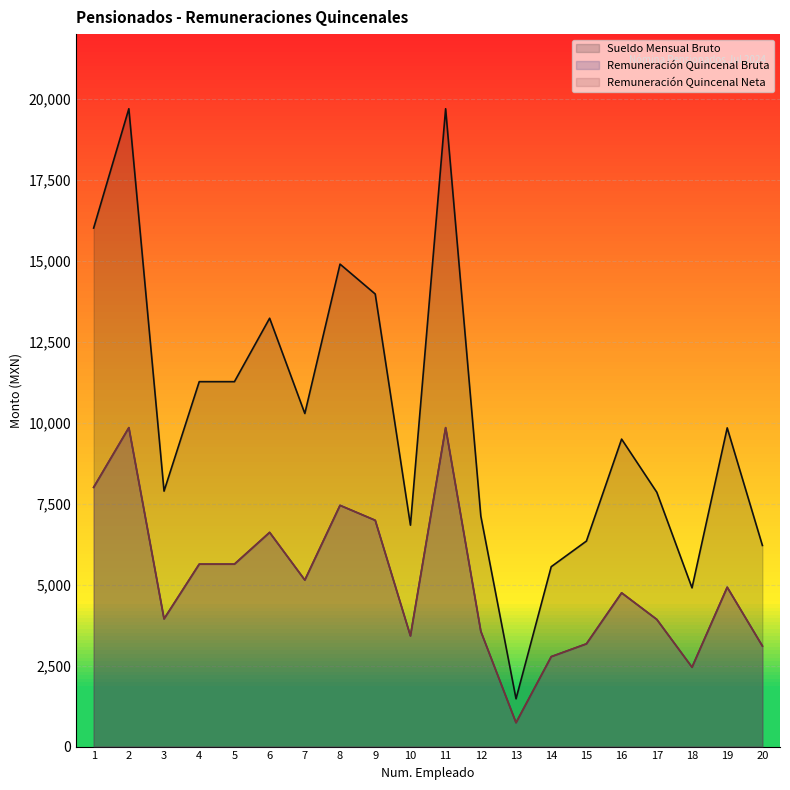

What is the difference between the highest and lowest values at 11?

9848.0